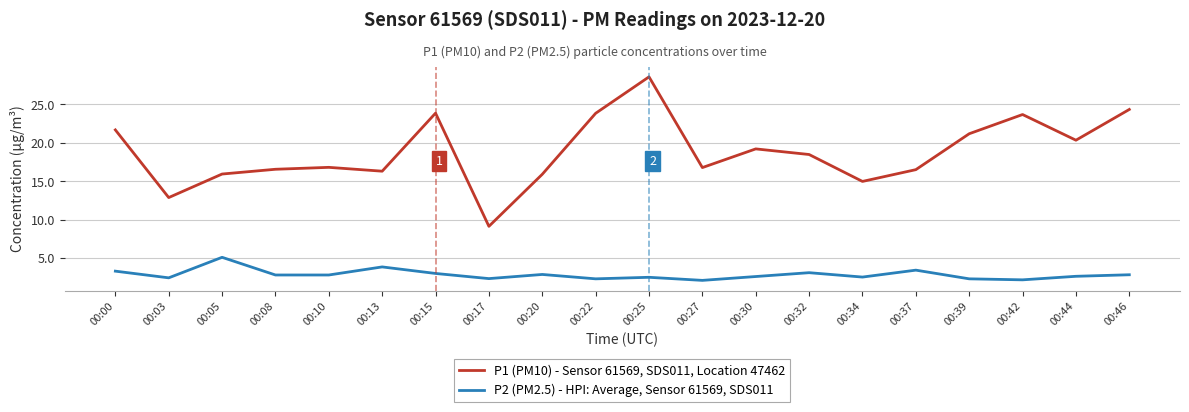

At how many categories does at least one series exceed 2?

20